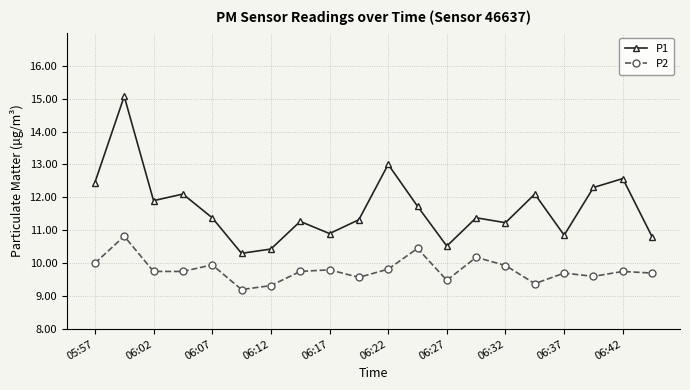

What is the sum of all P2 values?

195.9